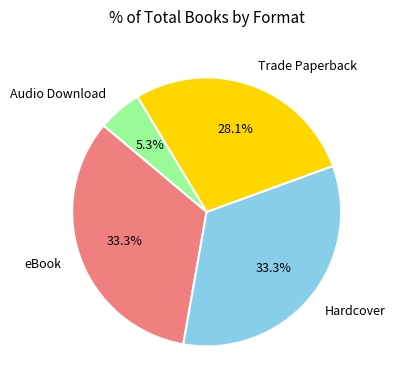

Which category has the smallest portion of the pie?

Audio Download